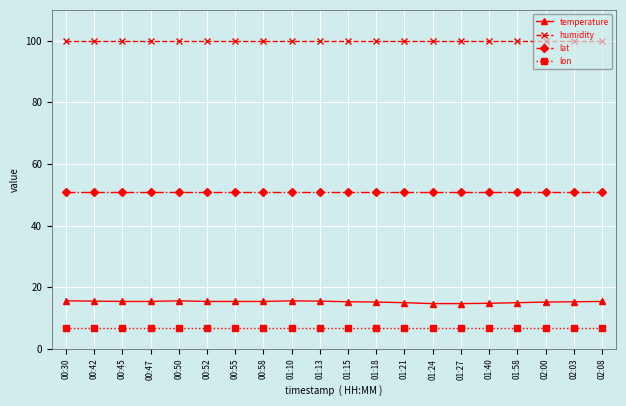

Count the number of categories in the chart.

20